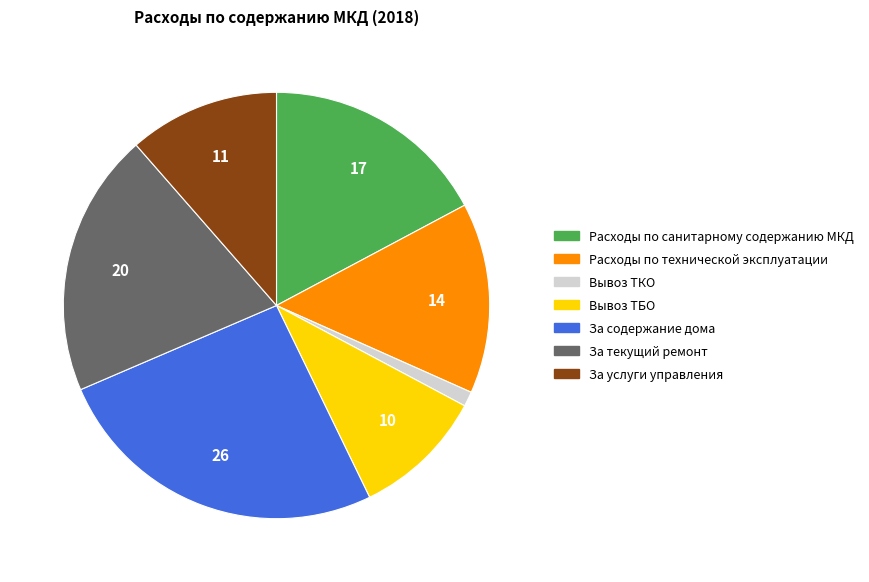

Does За содержание дома account for over 50% of the chart?

No